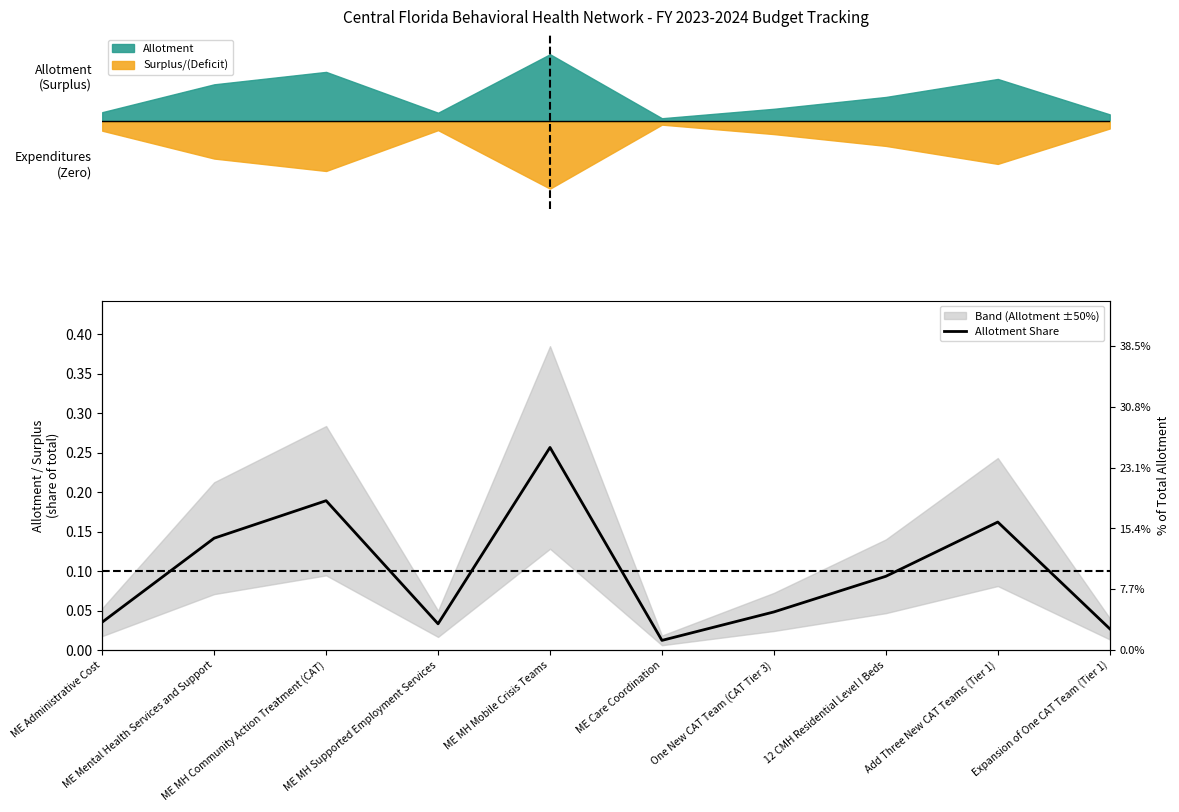

List the labels in order of value, largest first.

ME MH Mobile Crisis Teams, ME MH Community Action Treatment (CAT), Add Three New CAT Teams (Tier 1), ME Mental Health Services and Support, 12 CMH Residential Level I Beds, One New CAT Team (CAT Tier 3), ME Administrative Cost, ME MH Supported Employment Services, Expansion of One CAT Team (Tier 1), ME Care Coordination